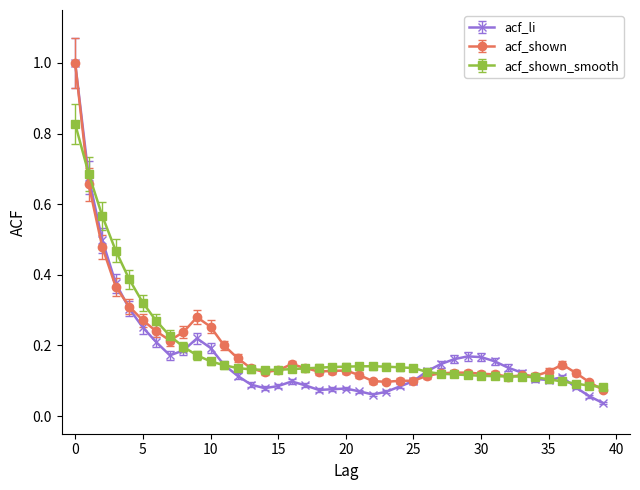

Which series has the largest range (max minus min)?

acf_li